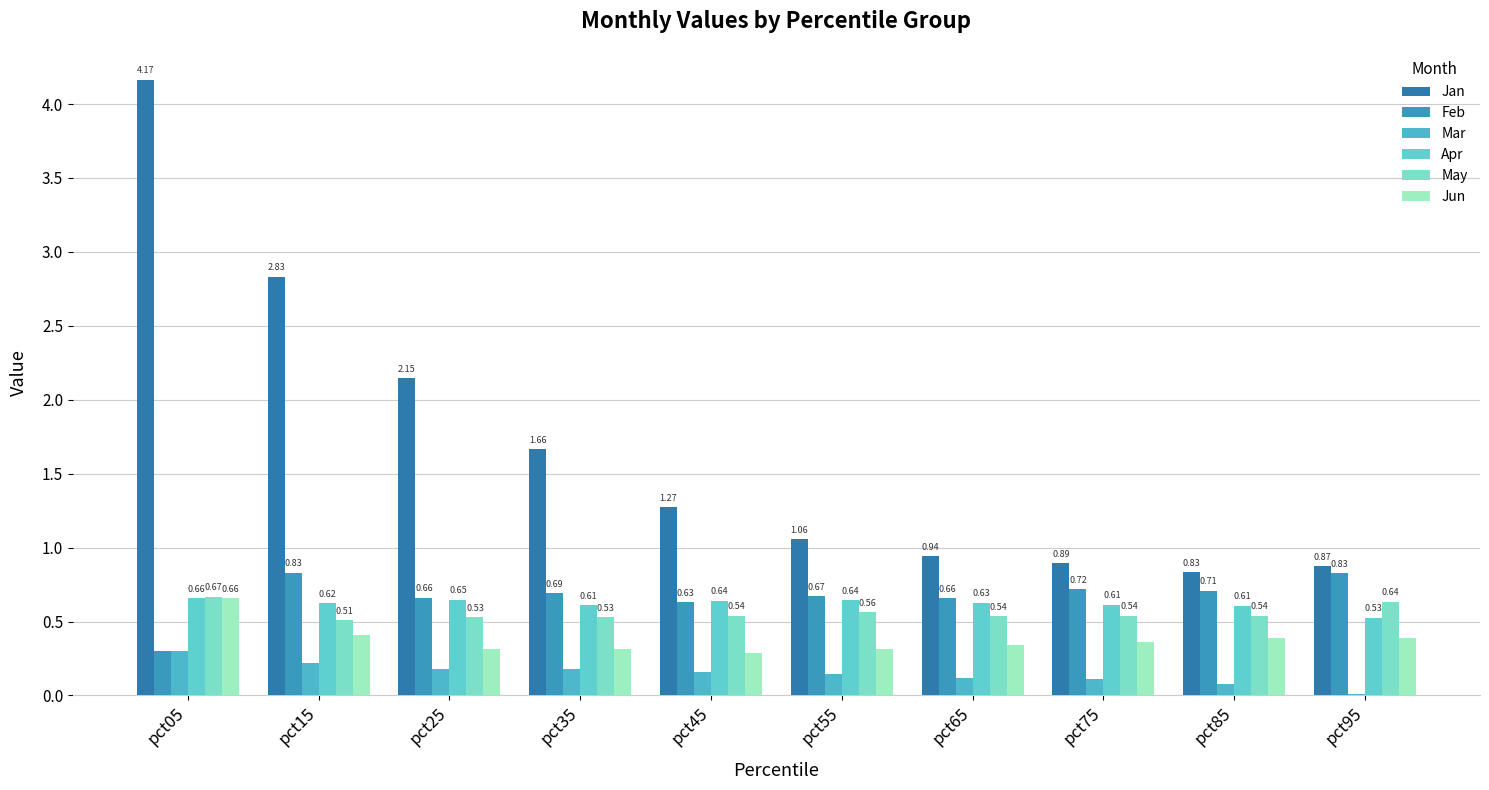

True or false: Mar has a value of 0.1 at pct85.

True